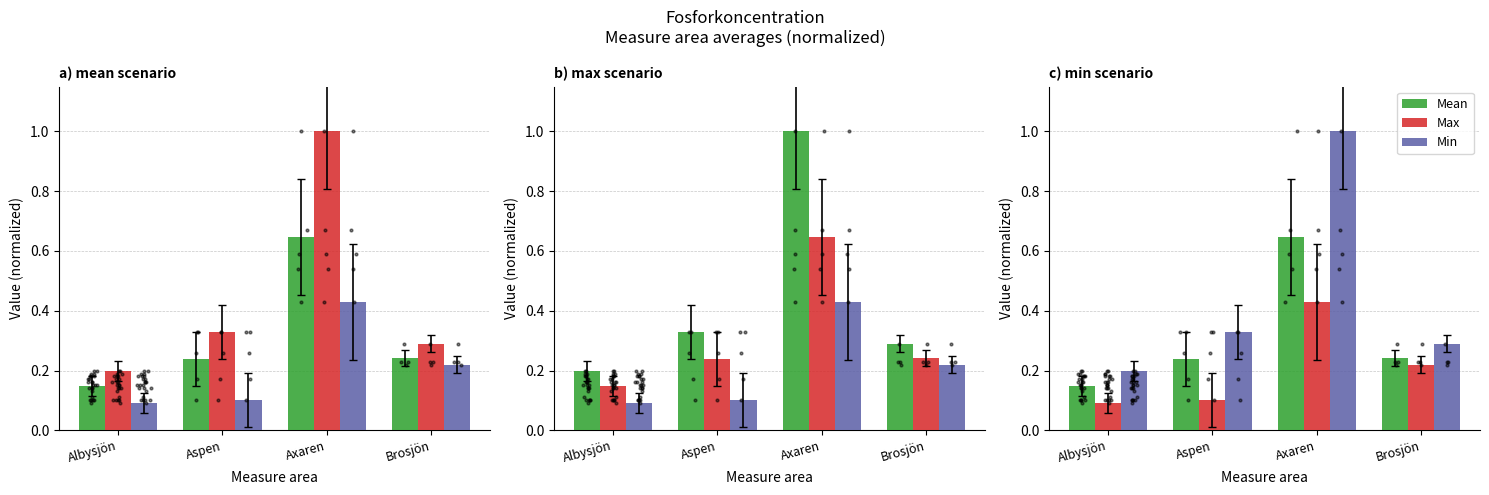

Which series has the largest total across all categories?

Min